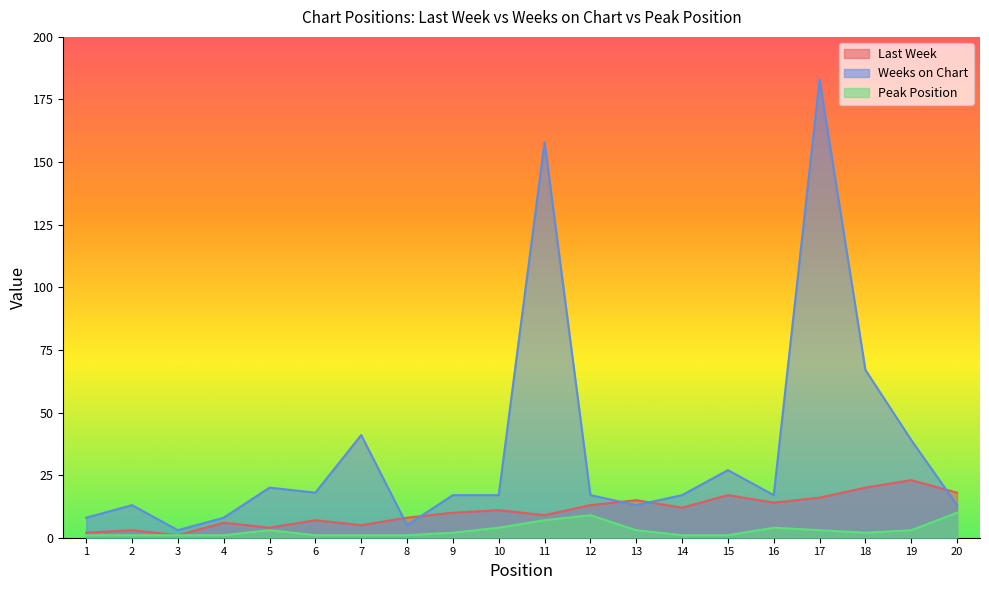

Which label corresponds to the smallest value in the chart?

3